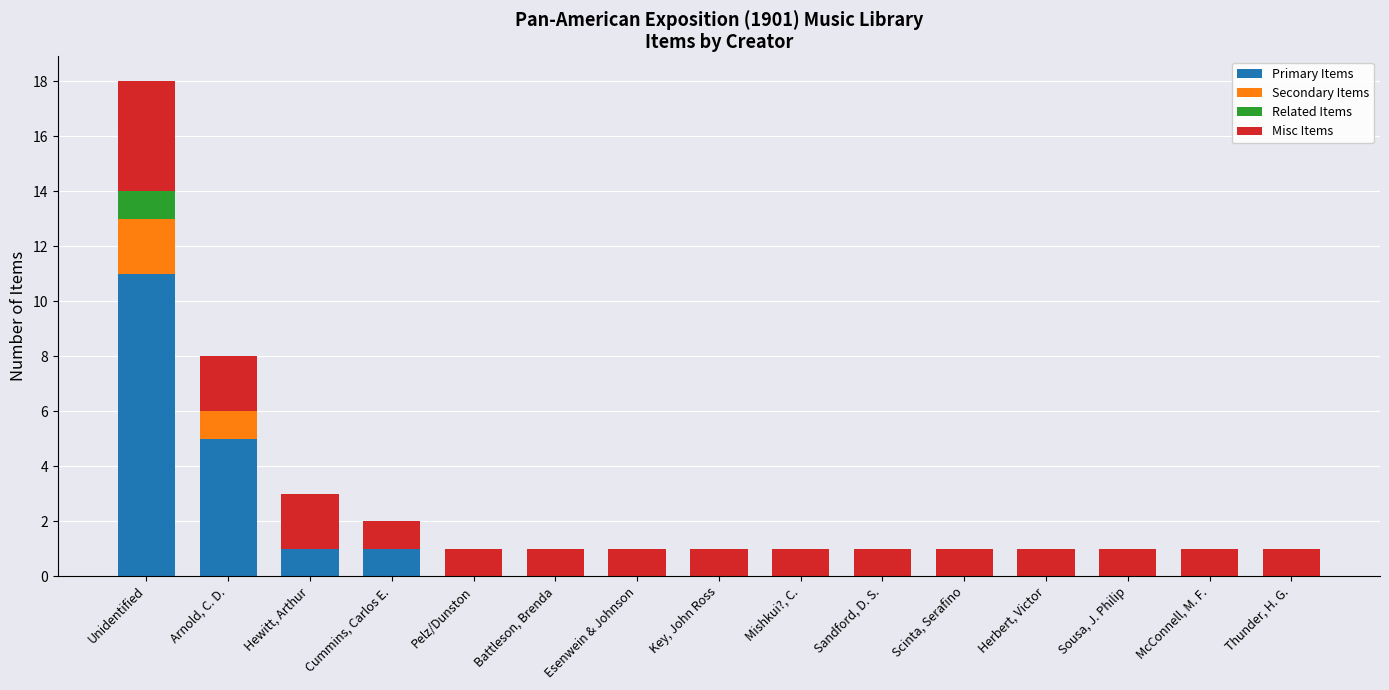

At which label does Primary Items reach its peak?

Unidentified